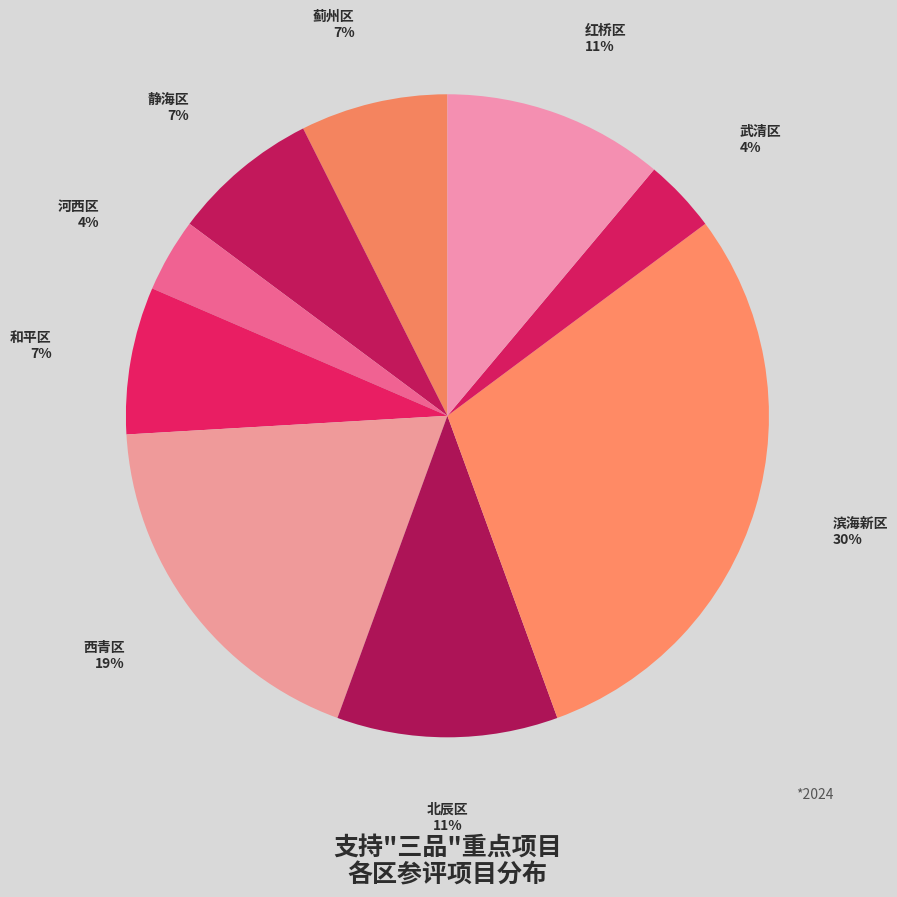

Count the number of slices in the pie.

9